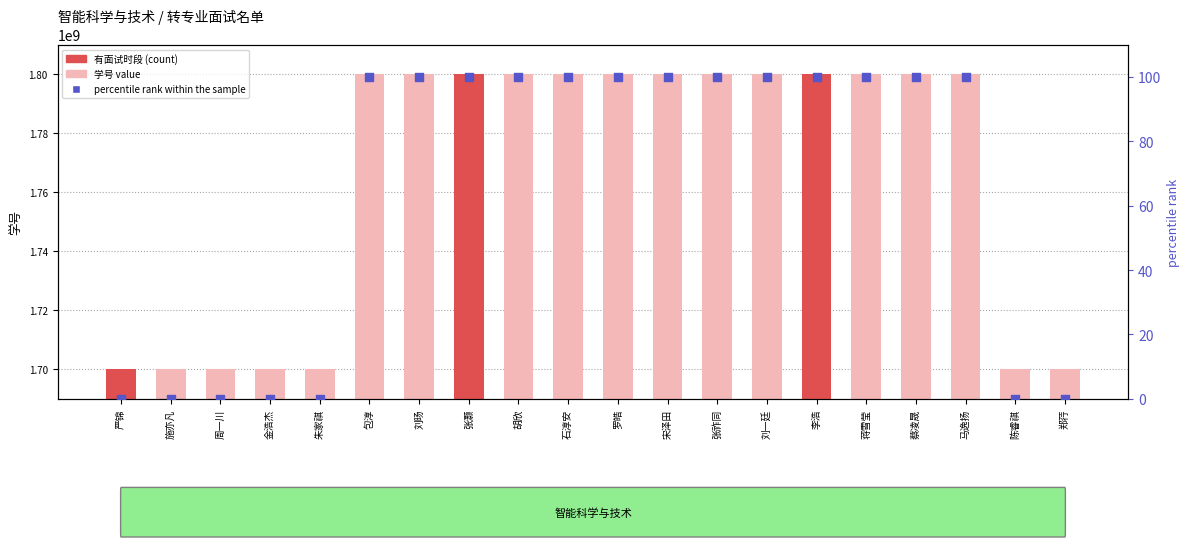

What is the total value across all series at 刘旸?

1800011137.0